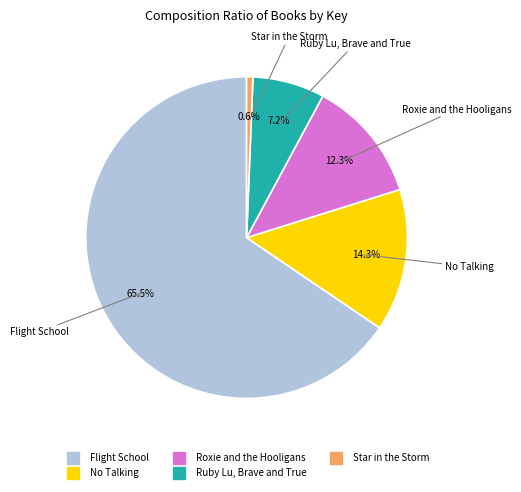

What is the ratio of the value at Roxie and the Hooligans to the value at Ruby Lu, Brave and True?

1.7